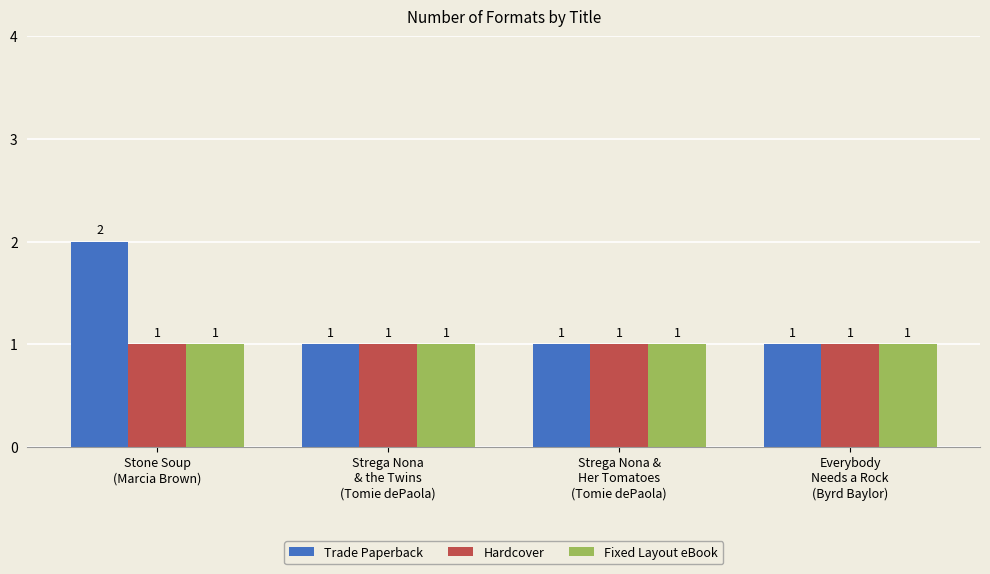

What is the smallest value displayed?

1